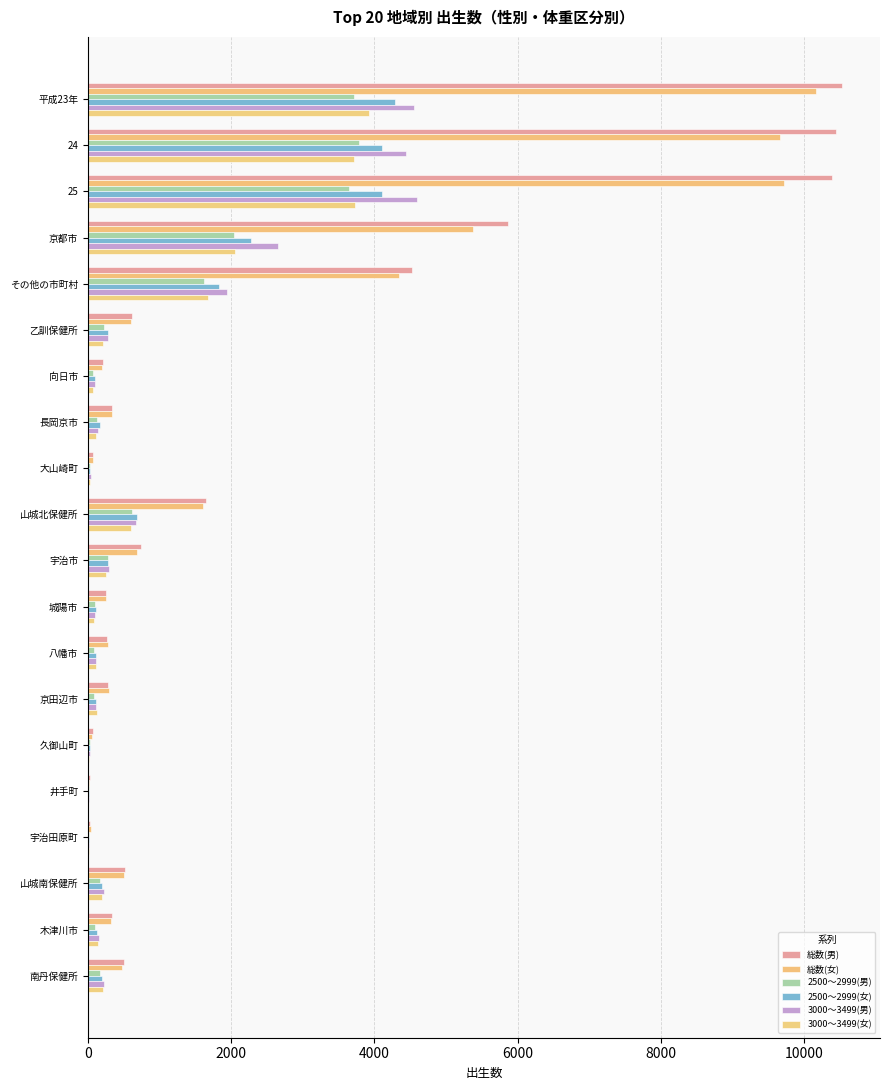

What is the sum of all 3000～3499(男) values?

20704